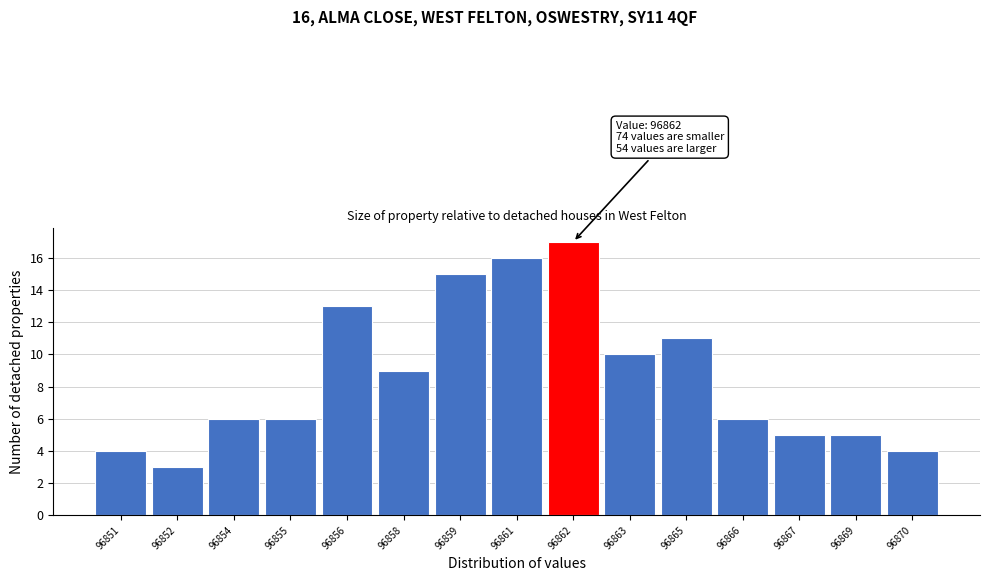

Reading left to right, list all the values displayed in this chart.

4	3	6	6	13	9	15	16	17	10	11	6	5	5	4